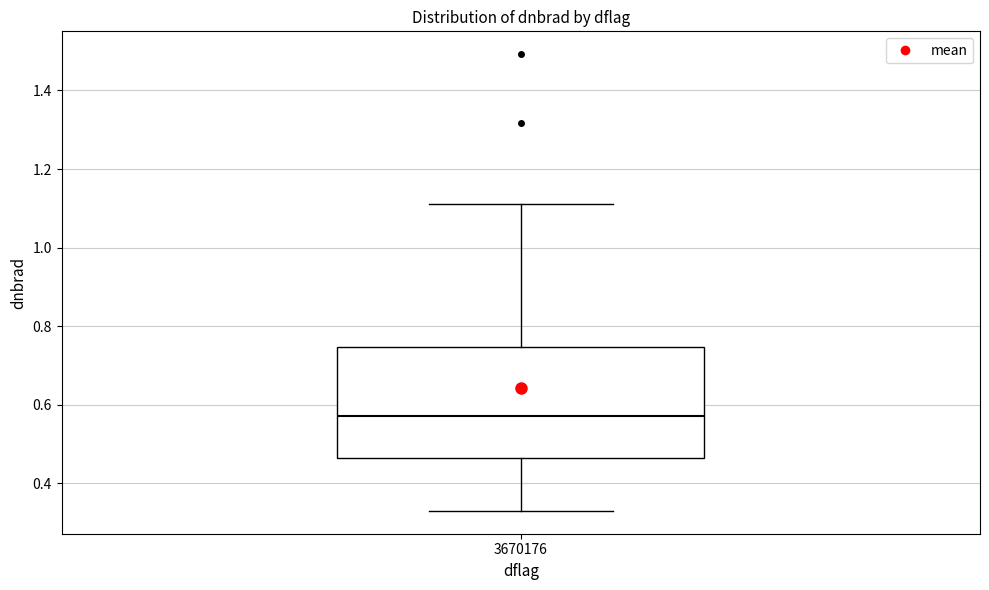

Where is the upper edge of the box at x = 3670176 on the y-axis? The values are not printed on the chart, so give them approximately, as read against the axis.

0.74